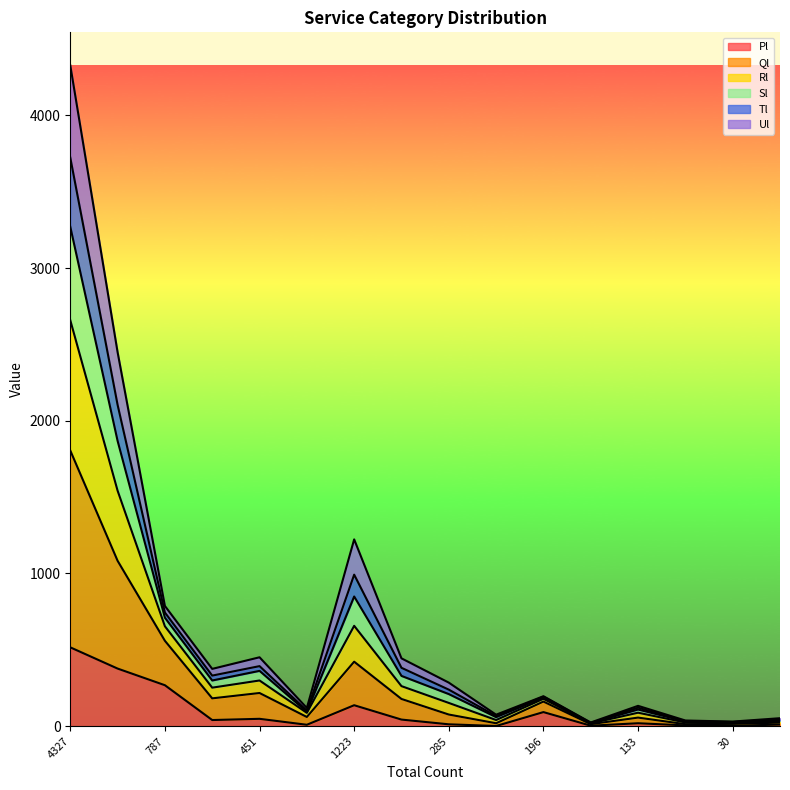

What is the spread (max minus min) of values at 119?

110